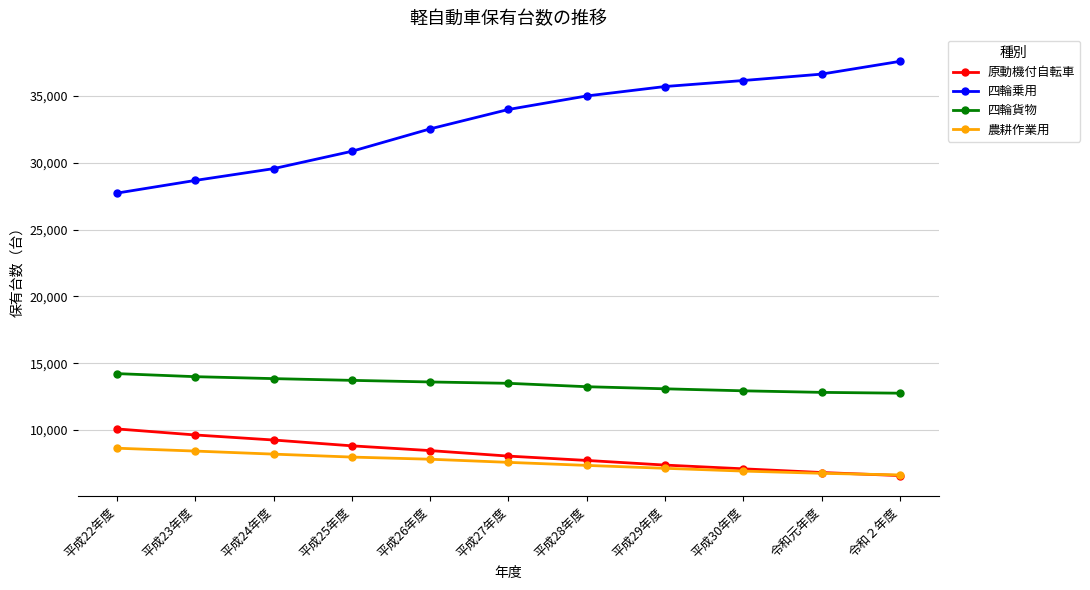

What is the difference between the highest and lowest values at 平成25年度?

22881